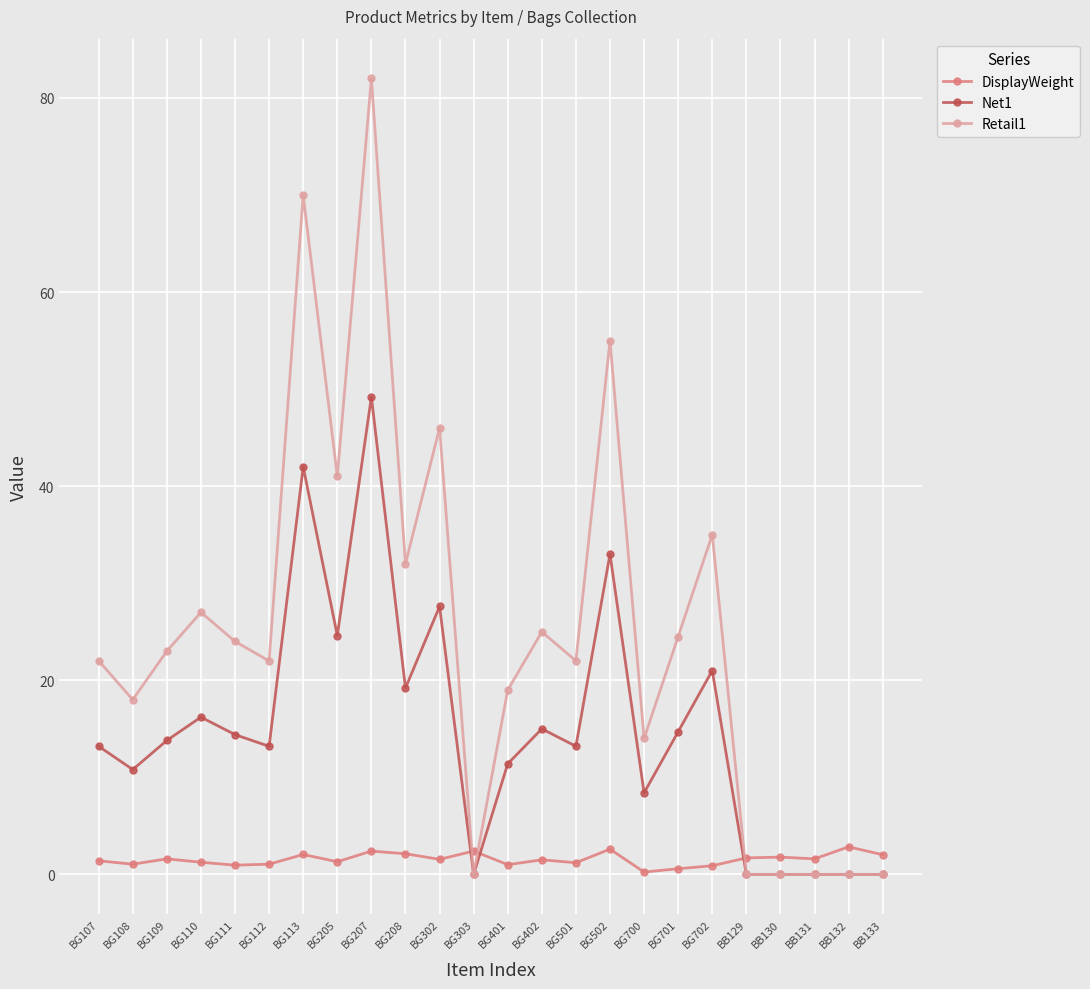

List the series in order of their peak value, highest first.

Retail1, Net1, DisplayWeight